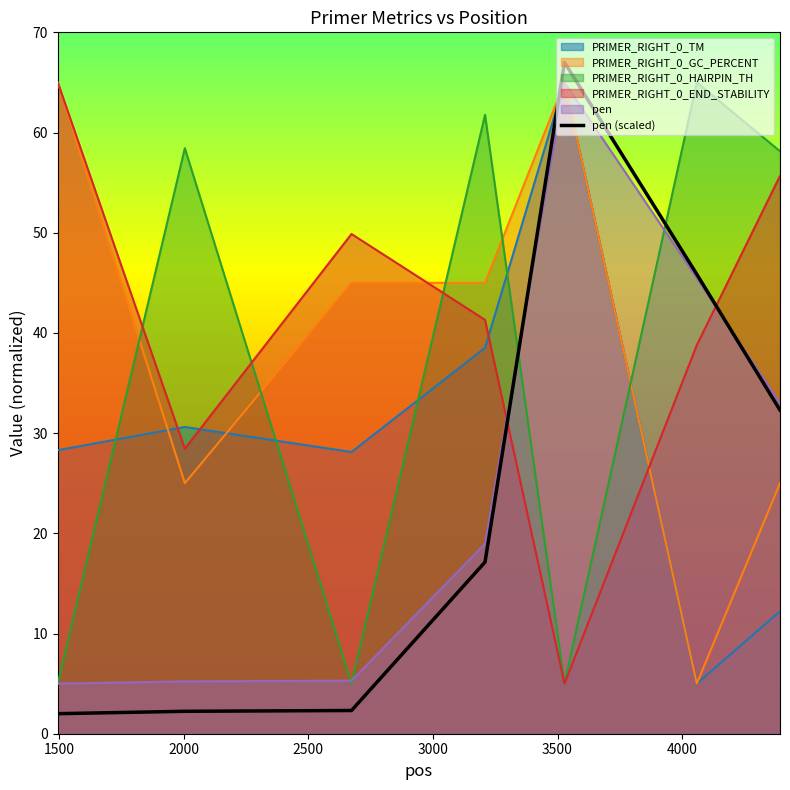

What is the highest value of the PRIMER_RIGHT_0_HAIRPIN_TH series?

65.0